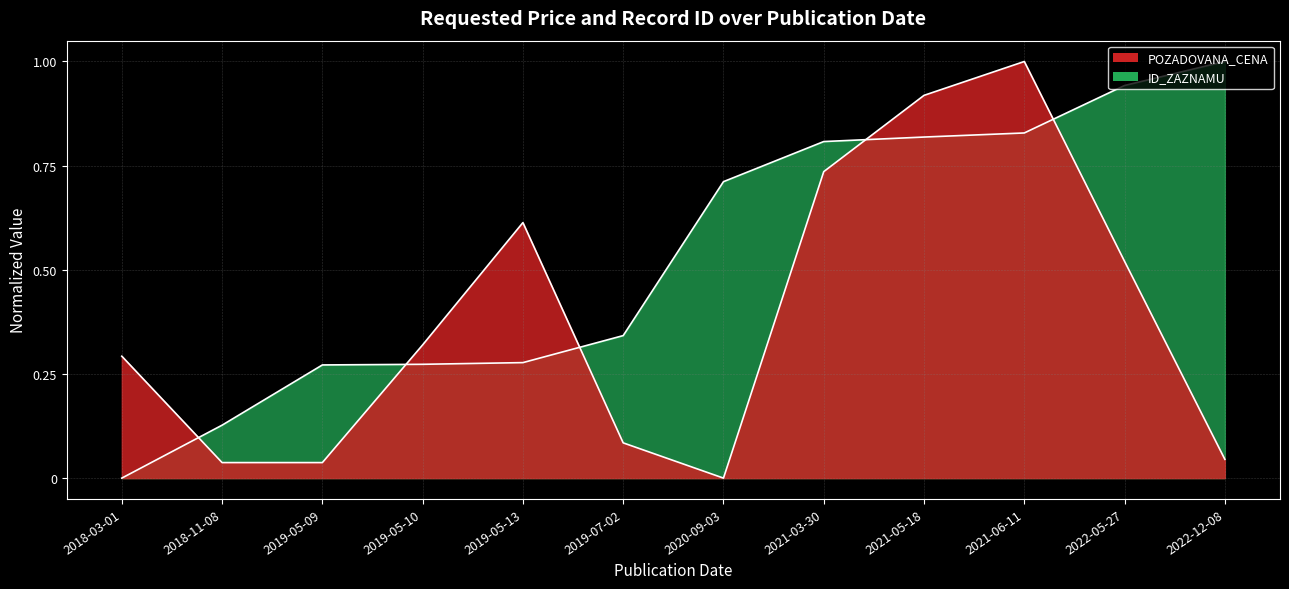

Between 2019-07-02 and 2021-05-18, which is larger?

2021-05-18